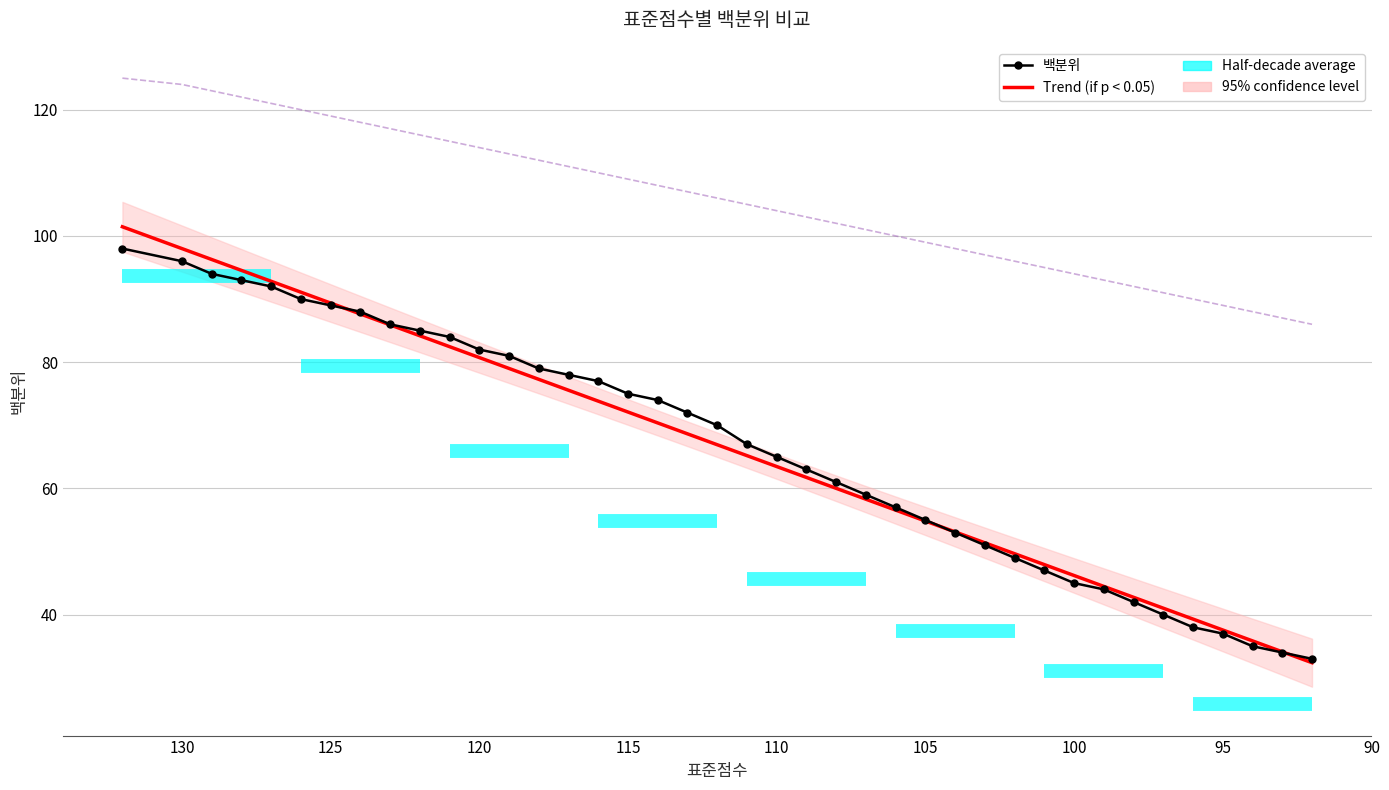

The value of col_3 at 115 is 143.2. True or false?

False